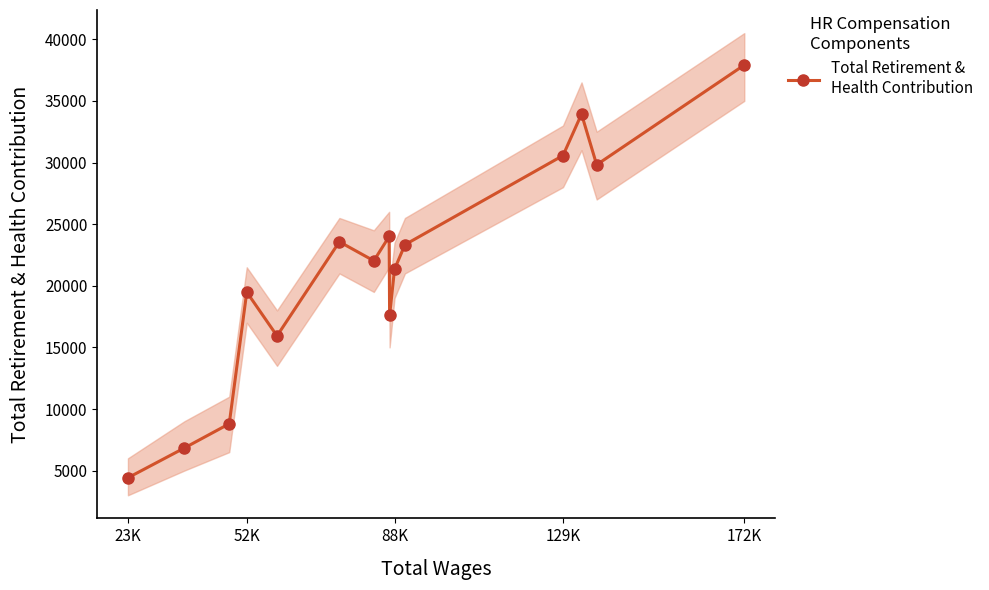

The chart shows a value of 14778 at 13. True or false?

False